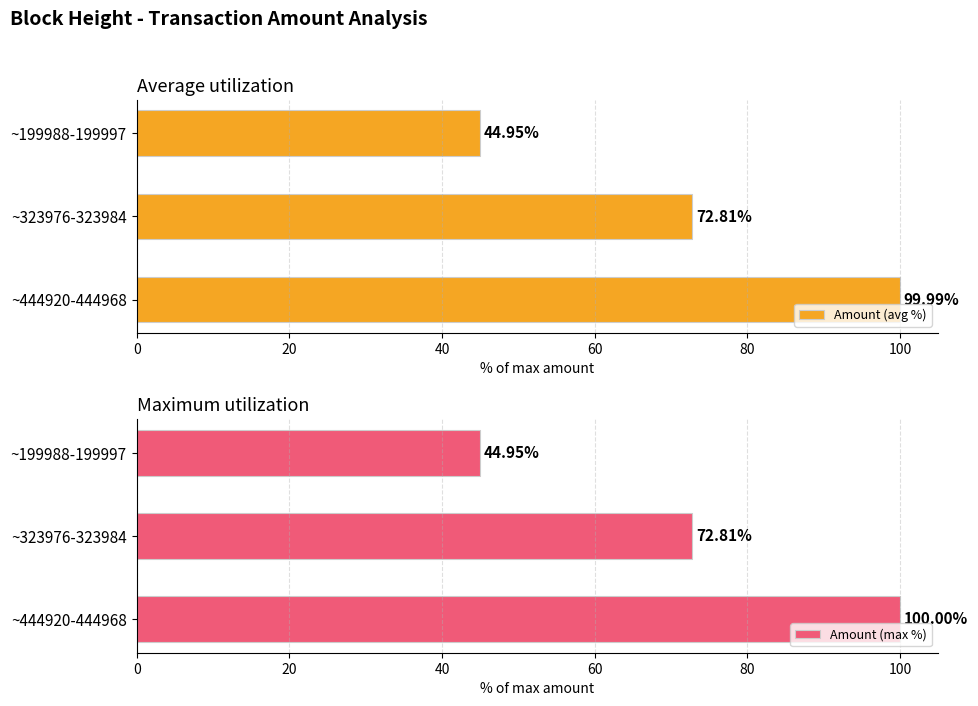

The value of Amount (avg %) at ~199988-199997 is 44.9. True or false?

True